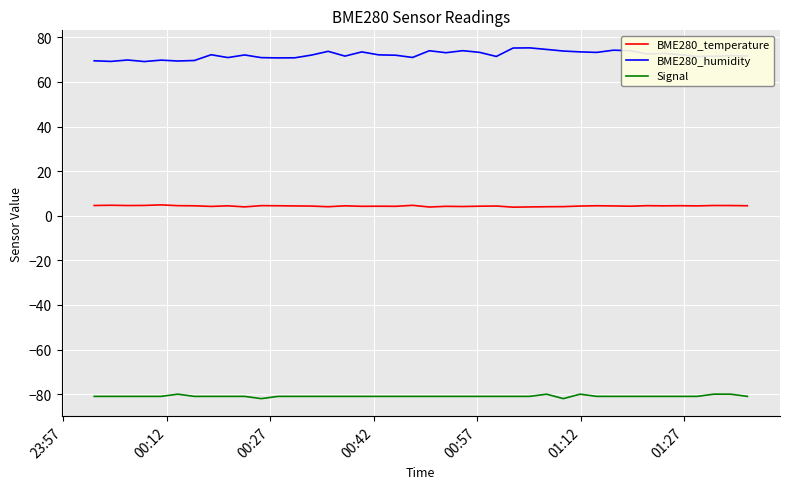

What is the greatest value displayed?

75.3